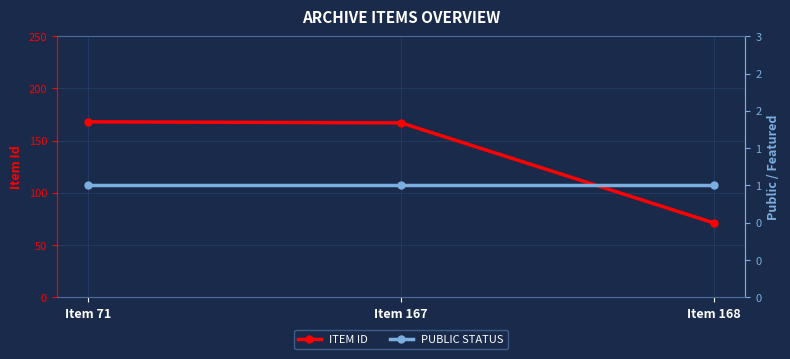

Which series has the largest total across all categories?

ITEM ID